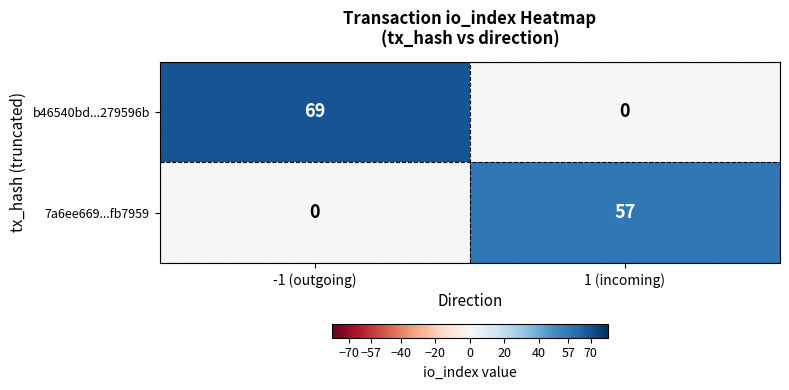

Where is b46540bd...279596b nearest to the value 34?

1 (incoming)